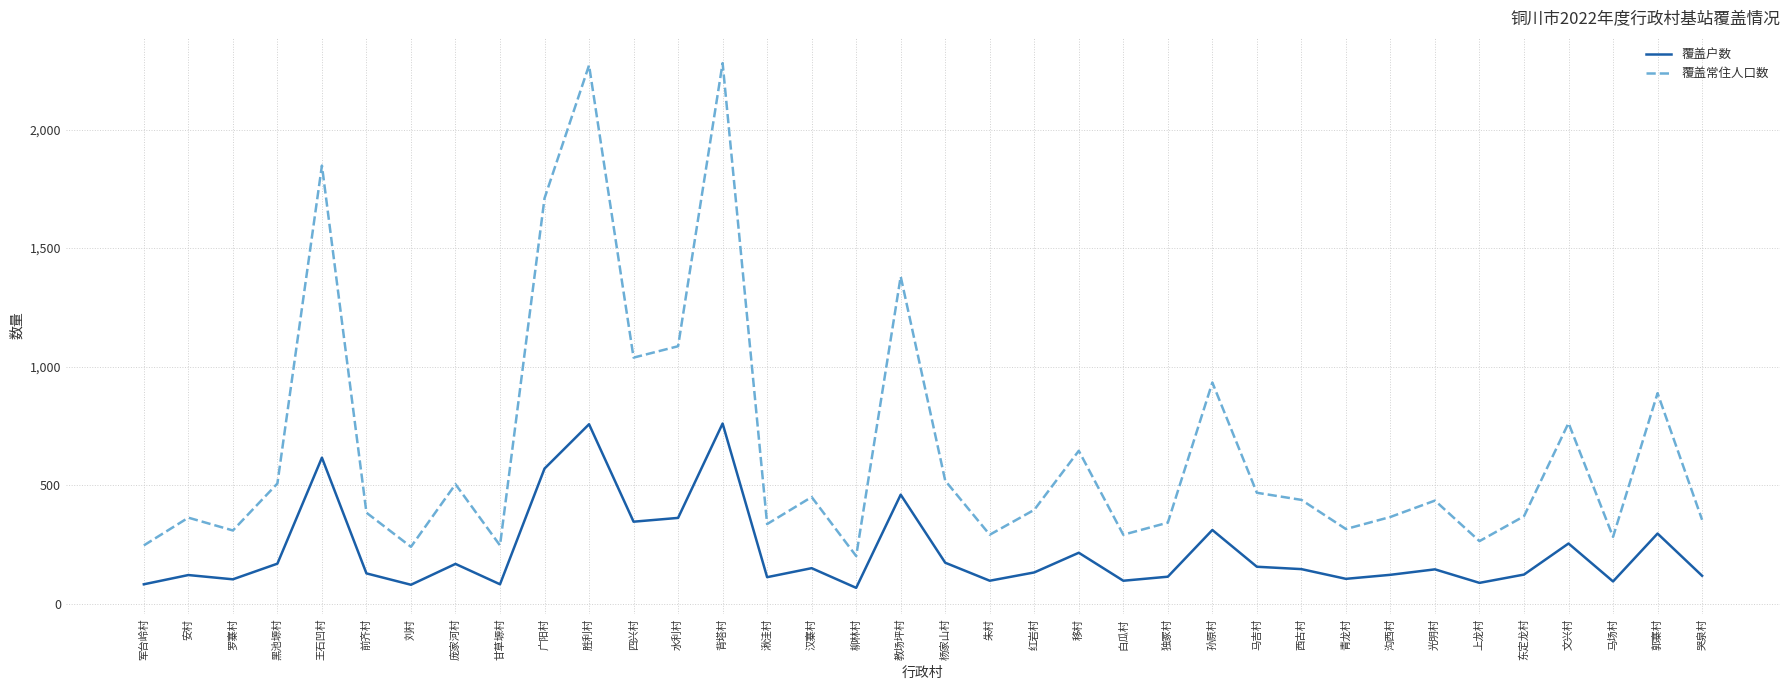

How many interior local valleys does the 覆盖户数 series have?

11